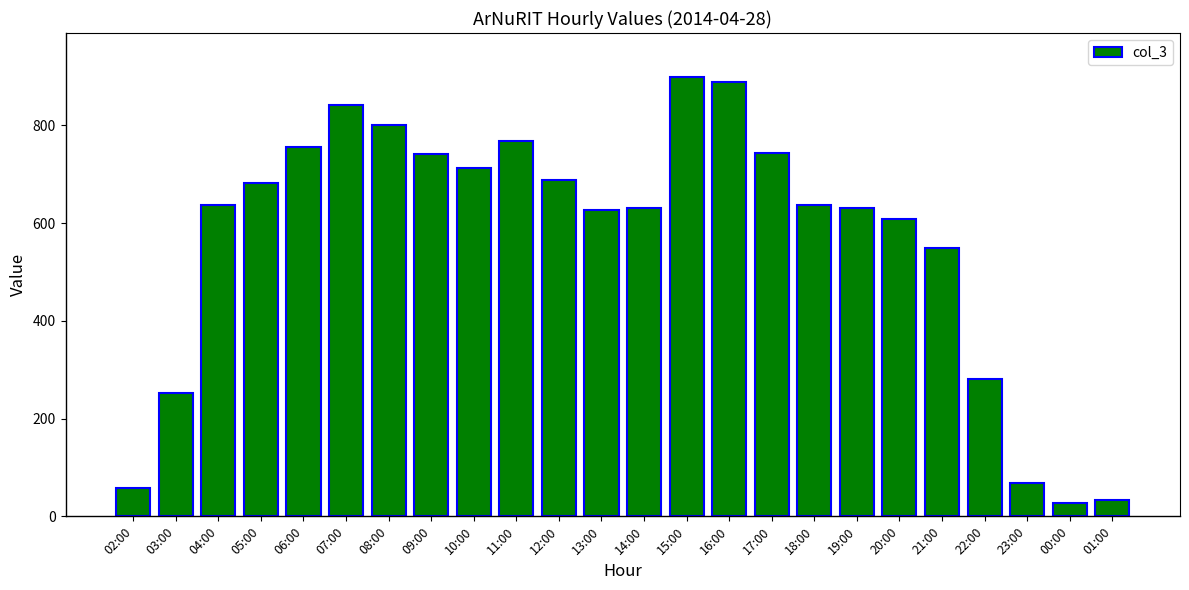

What is the maximum value shown in the chart?

899